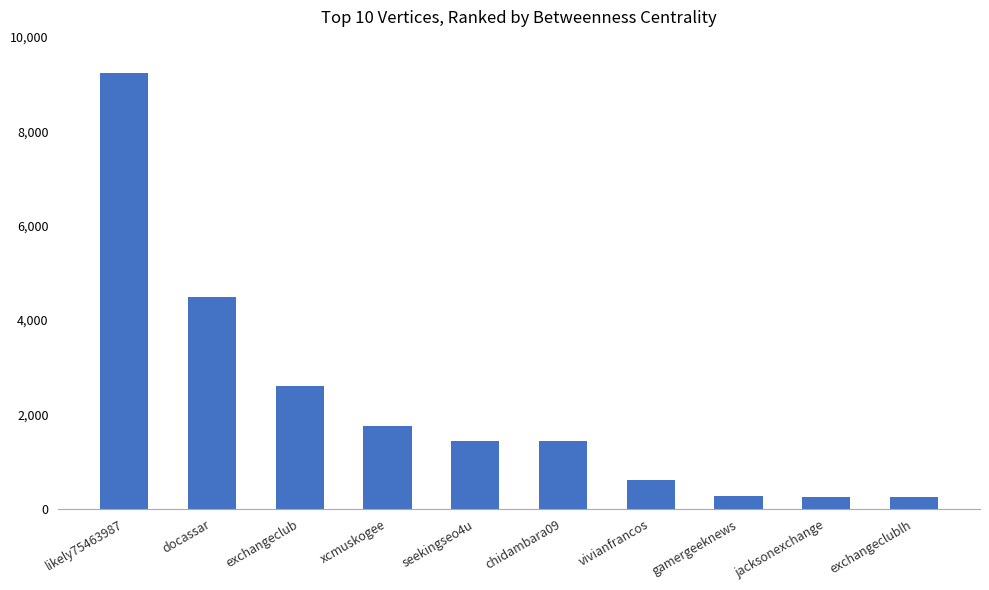

The chart shows a value of 4491.7 at docassar. True or false?

True